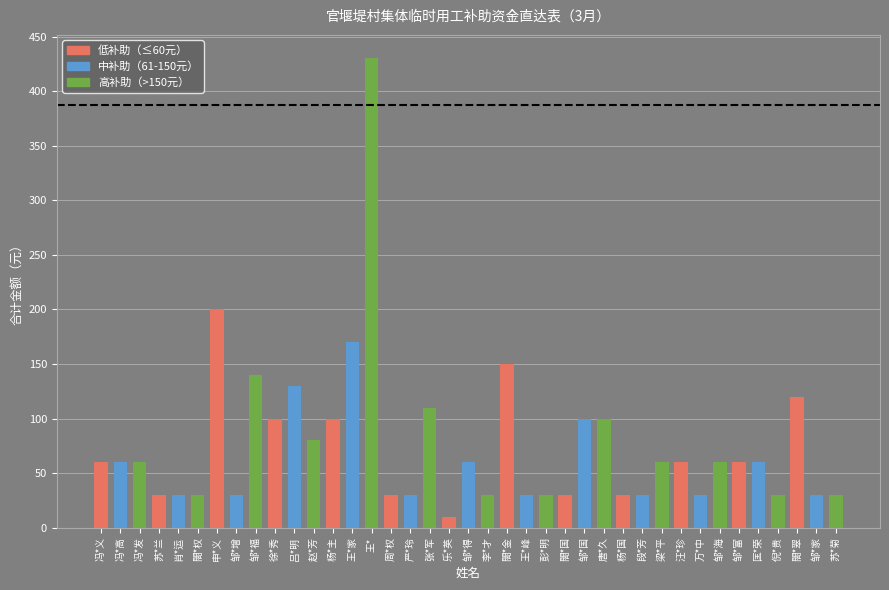

What is the maximum value shown in the chart?

430